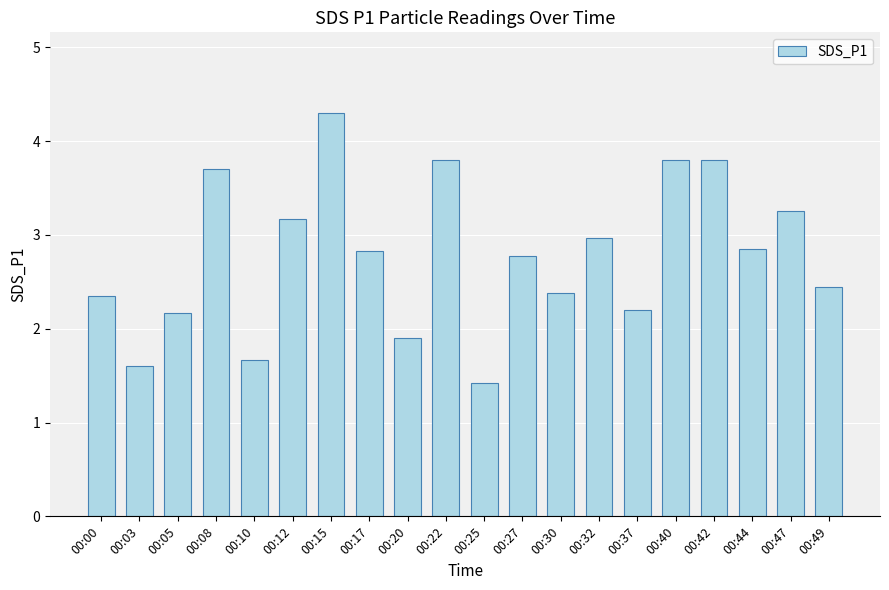

What value does the data have at 00:00?

2.4